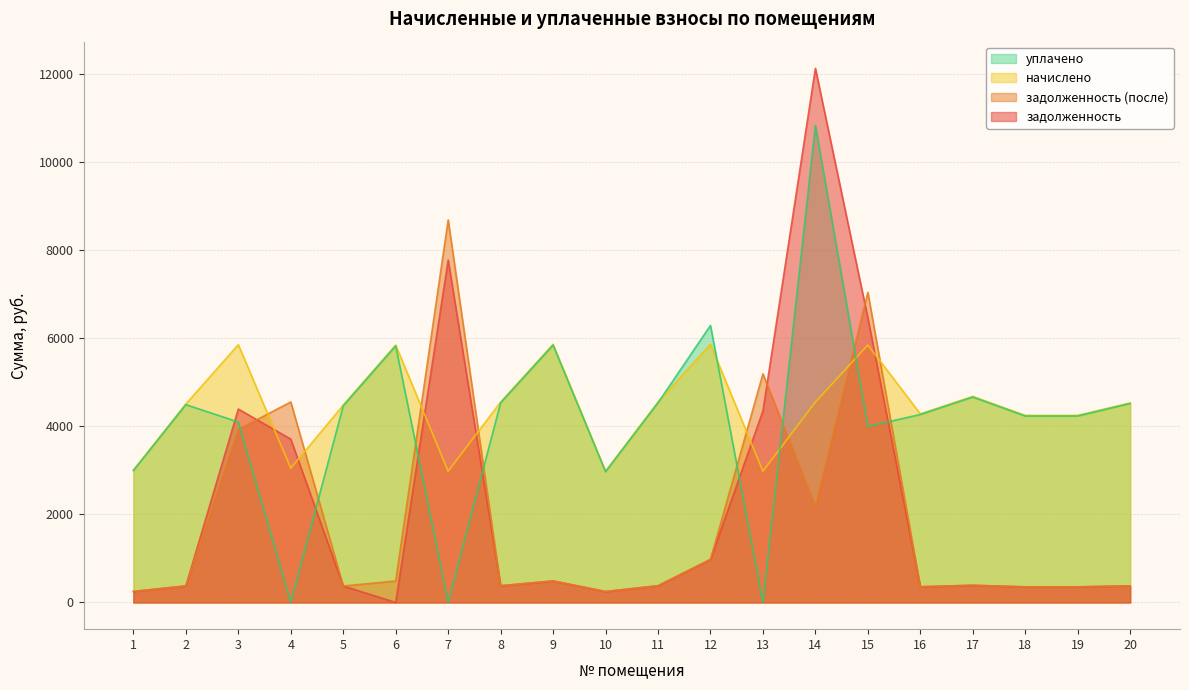

Is it true that начислено equals 5857.9 at 3?

True